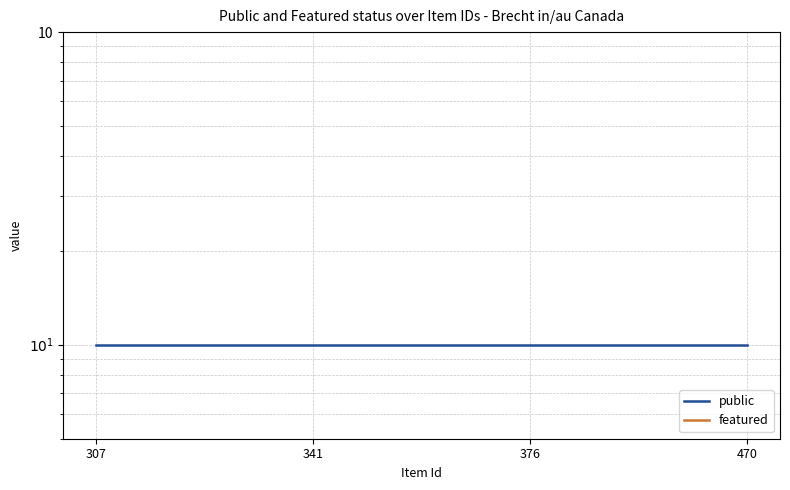

Which category has the lowest value in the featured series?

307